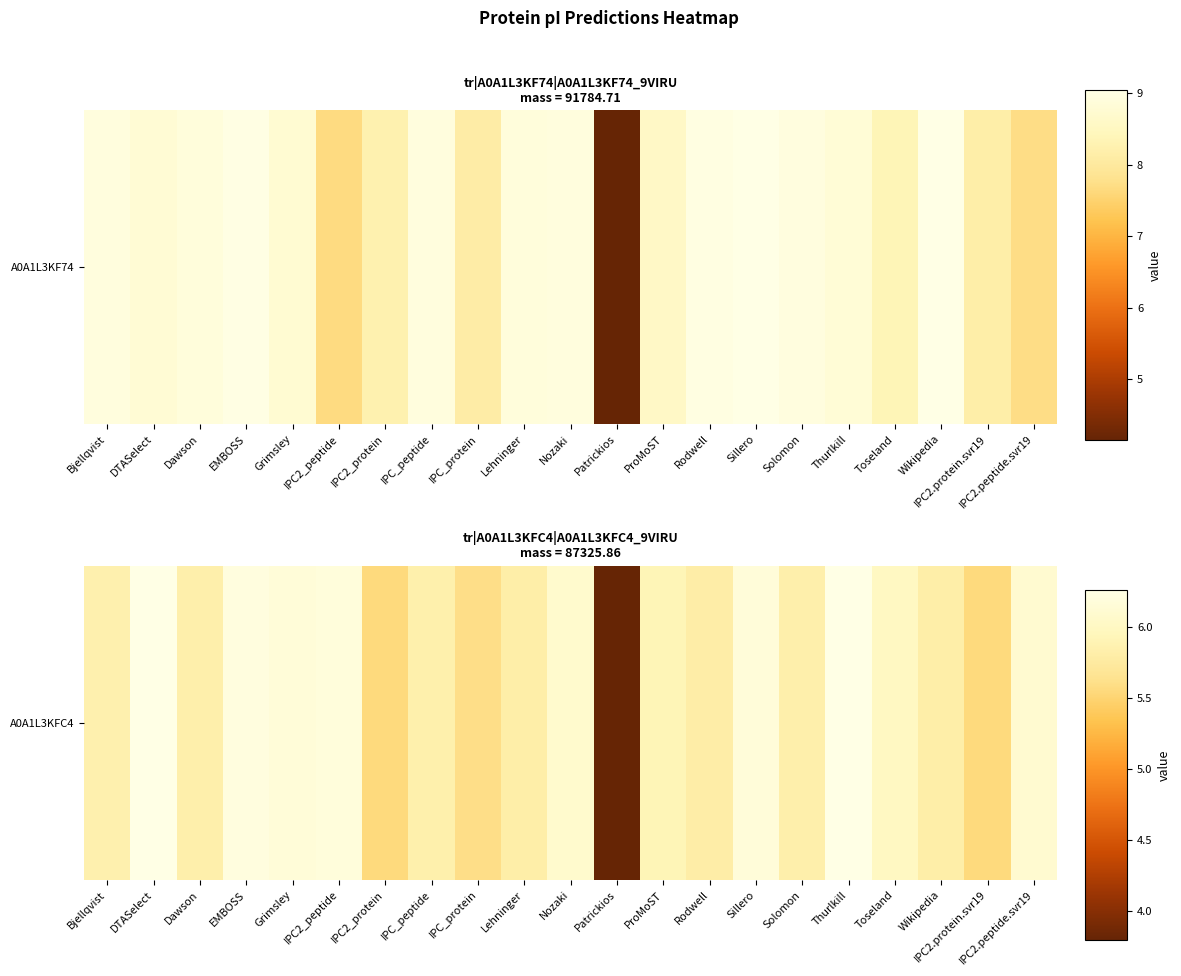

Which label corresponds to the largest value in the chart?

DTASelect